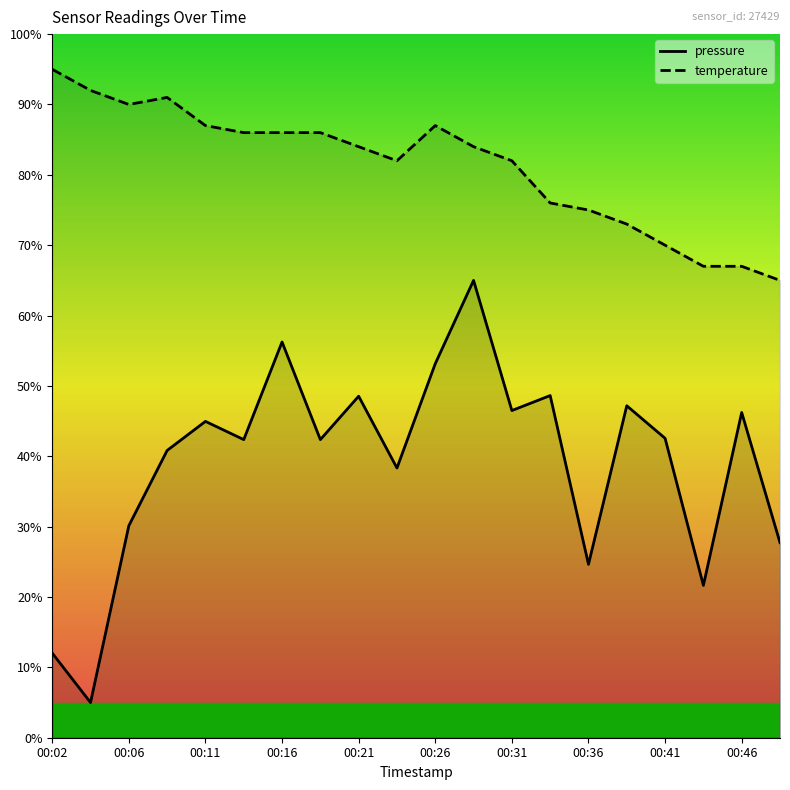

Reading right to left, extract all data points from this chart.

pressure: 00:48=27.7	00:46=46.2	00:43=21.6	00:41=42.6	00:38=47.2	00:36=24.6	00:33=48.6	00:31=46.5	00:28=65.0	00:26=53.2	00:24=38.3	00:21=48.5	00:19=42.4	00:16=56.2	00:14=42.4	00:11=45.0	00:09=40.8	00:06=30.1	00:04=5.0	00:02=12.0
temperature: 00:48=65.0	00:46=67.0	00:43=67.0	00:41=70.0	00:38=73.0	00:36=75.0	00:33=76.0	00:31=82.0	00:28=84.0	00:26=87.0	00:24=82.0	00:21=84.0	00:19=86.0	00:16=86.0	00:14=86.0	00:11=87.0	00:09=91.0	00:06=90.0	00:04=92.0	00:02=95.0